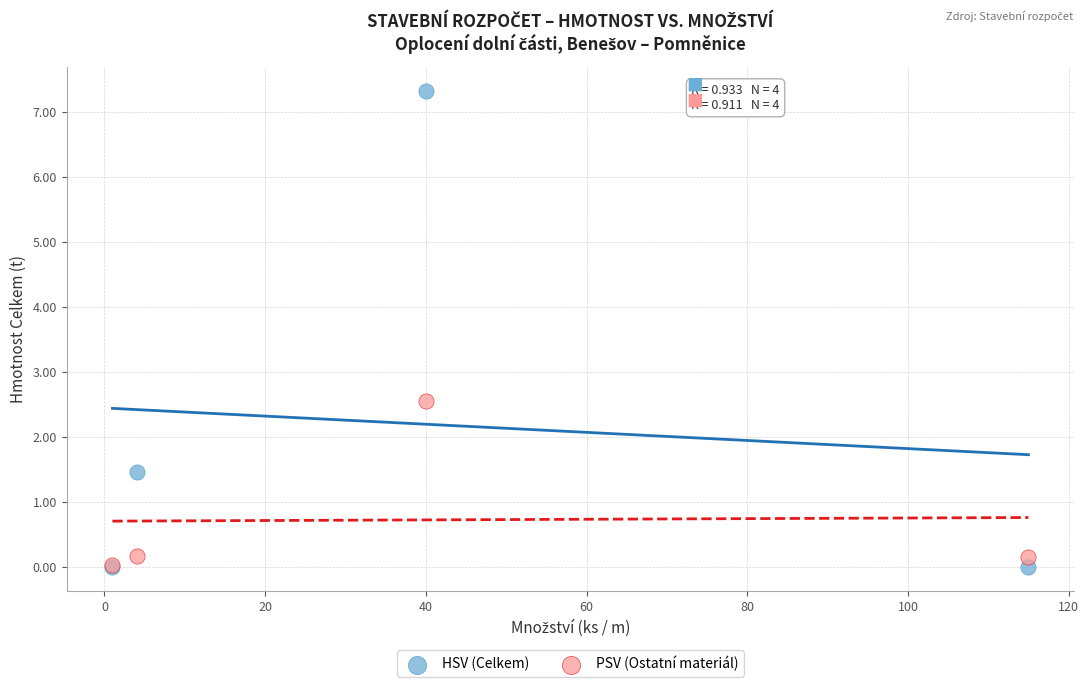

Which series has the widest spread of Y values?

HSV (Celkem)